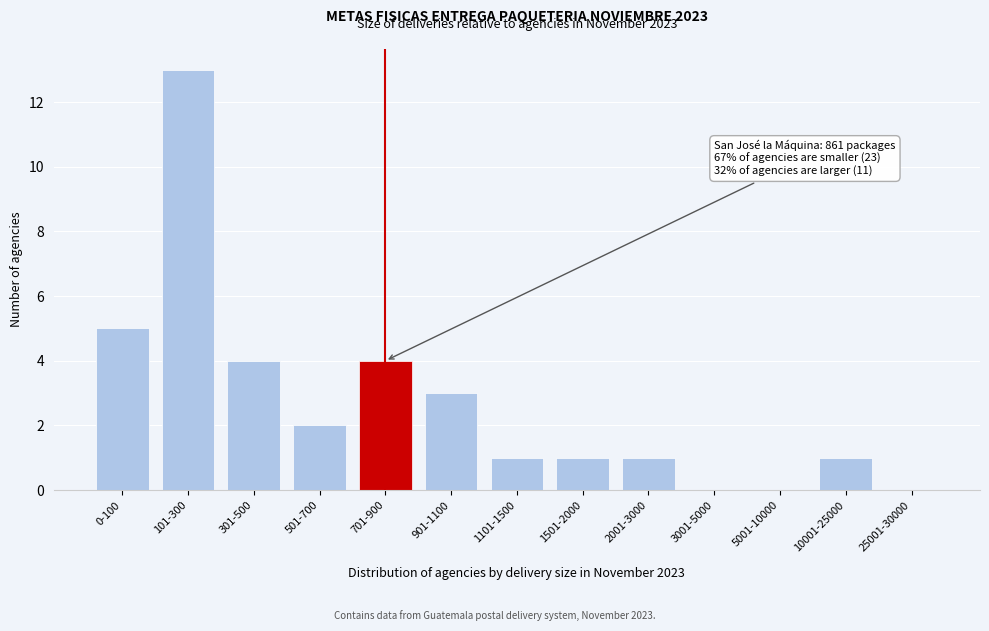

Reading left to right, what are all the values shown in this chart?

0-100=5	101-300=13	301-500=4	501-700=2	701-900=4	901-1100=3	1101-1500=1	1501-2000=1	2001-3000=1	3001-5000=0	5001-10000=0	10001-25000=1	25001-30000=0